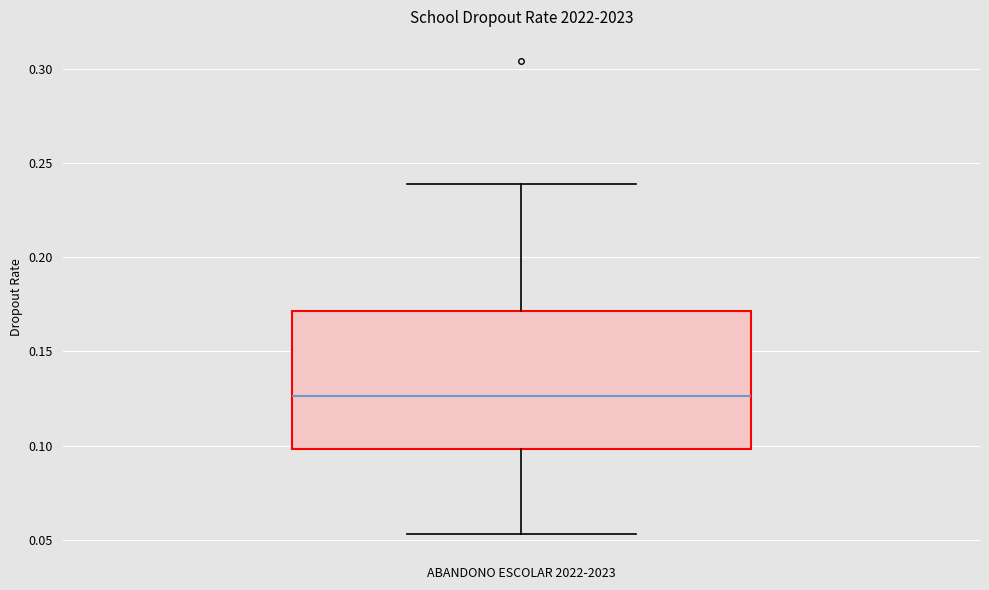

Where does the lower whisker of the box for ABANDONO ESCOLAR 2022-2023 end on the y-axis? The values are not printed on the chart, so give them approximately, as read against the axis.

0.055